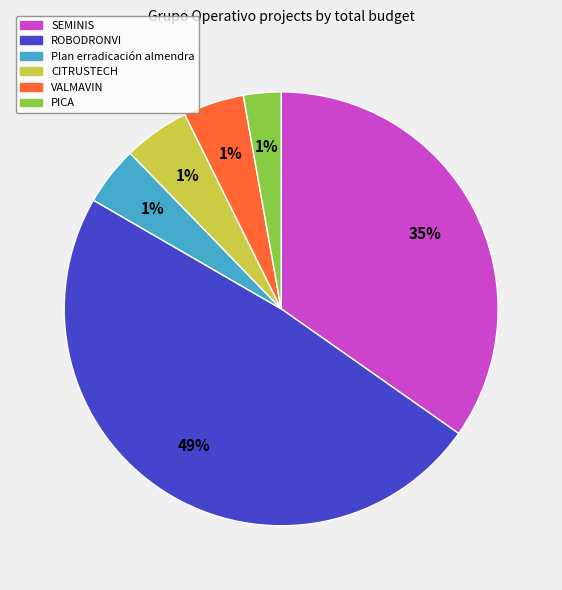

Does any single category account for the majority?

No